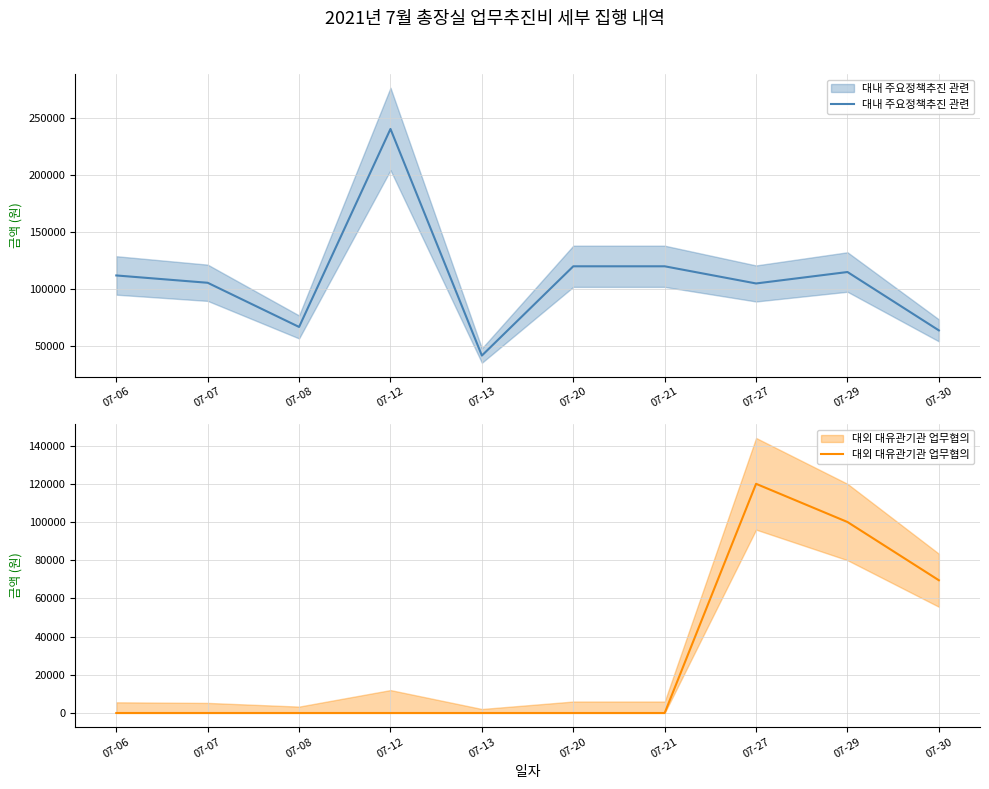

What is the maximum value for 대내 주요정책추진 관련?

240000